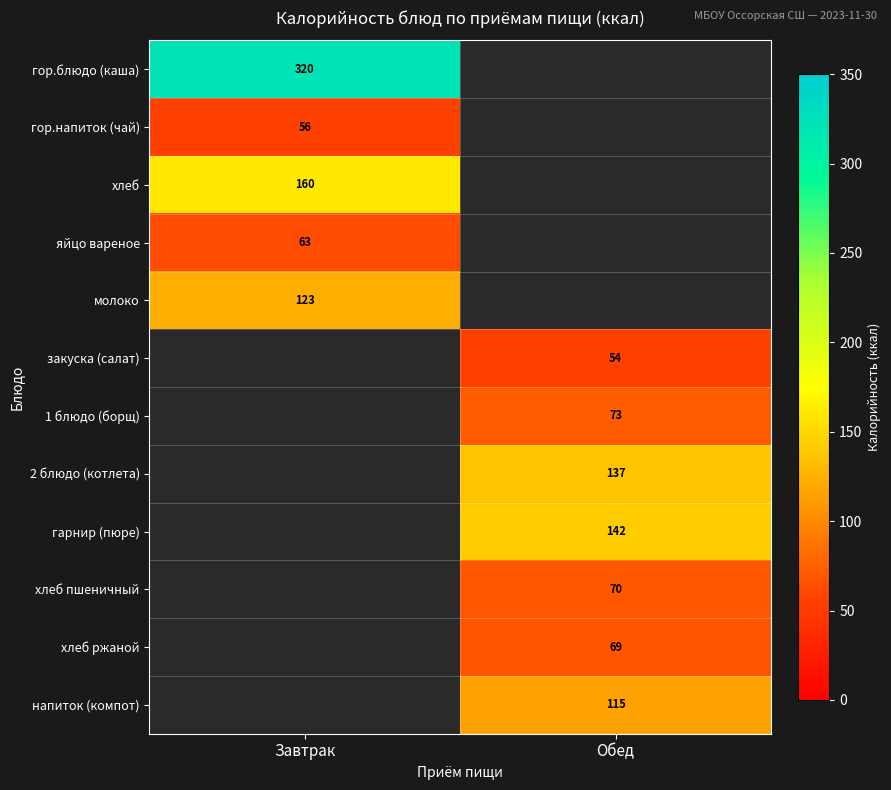

The value of гор.напиток (чай) at Завтрак is 56. True or false?

True